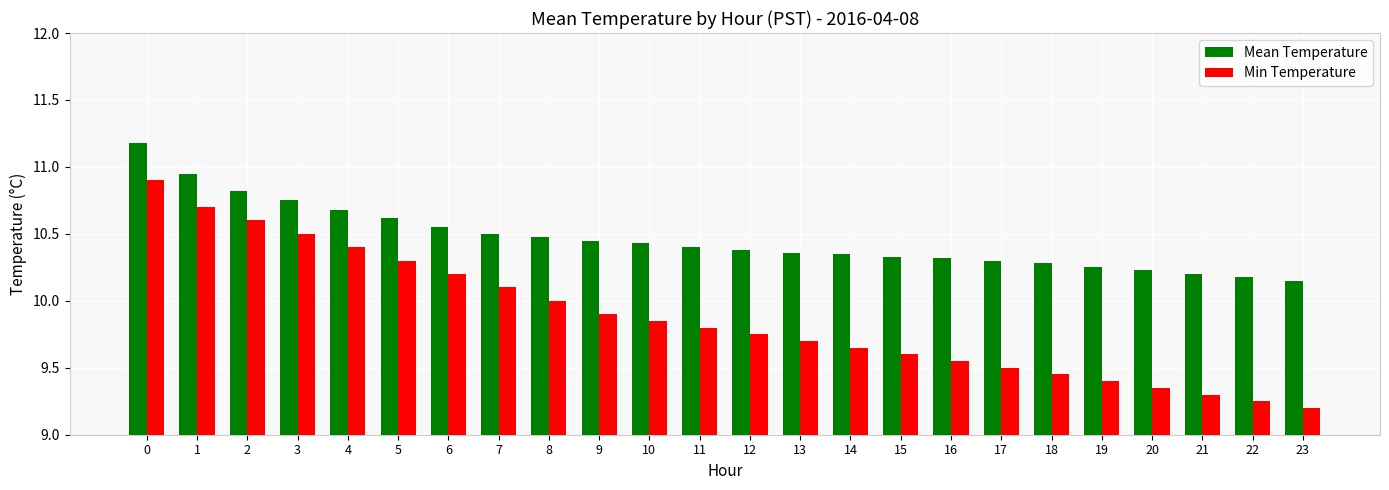

Is the value of Min Temperature at 15 greater than the value of Mean Temperature at 6?

No